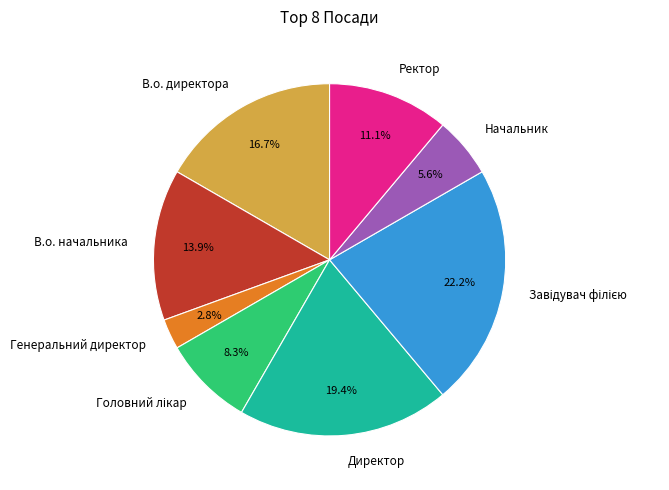

True or false: В.о. начальника accounts for 2% of the total.

False